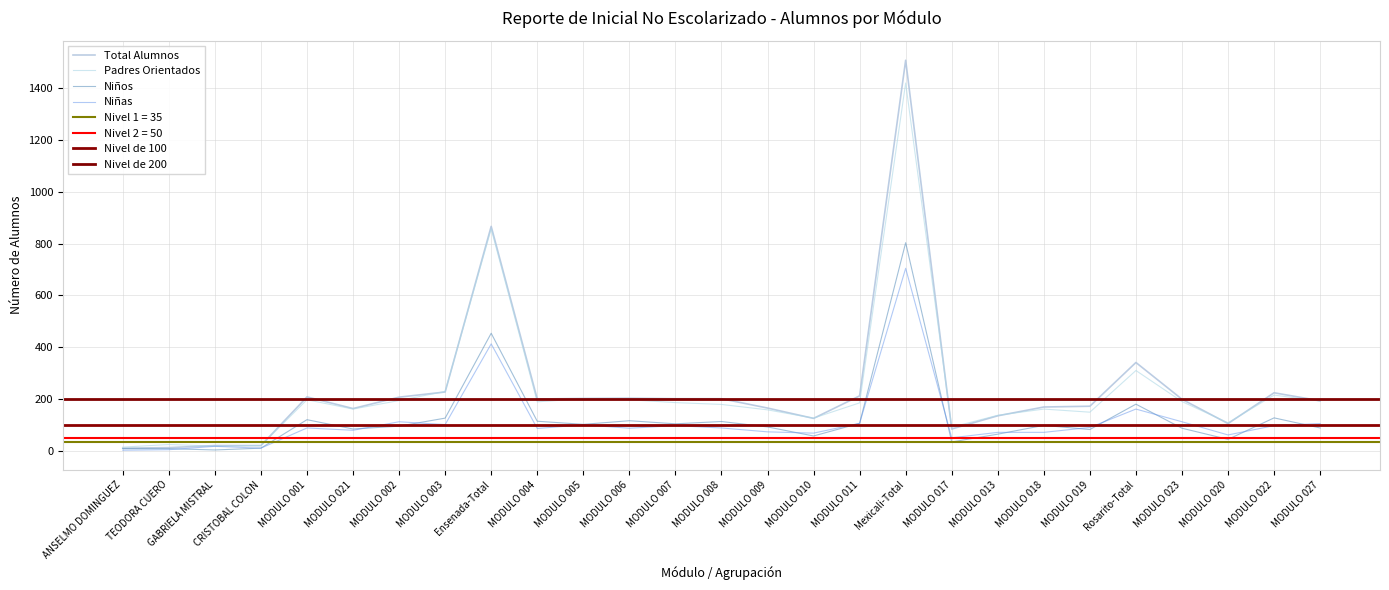

Reading left to right, extract all data points from this chart.

Total Alumnos: ANSELMO DOMINGUEZ=10	TEODORA CUERO=12	GABRIELA MISTRAL=20	CRISTOBAL COLON=20	MODULO 001=208	MODULO 021=163	MODULO 002=207	MODULO 003=227	Ensenada-Total=867	MODULO 004=200	MODULO 005=202	MODULO 006=203	MODULO 007=201	MODULO 008=201	MODULO 009=165	MODULO 010=125	MODULO 011=212	Mexicali-Total=1509	MODULO 017=84	MODULO 013=135	MODULO 018=169	MODULO 019=172	Rosarito-Total=341	MODULO 023=199	MODULO 020=105	MODULO 022=224	MODULO 027=193
Padres Orientados: ANSELMO DOMINGUEZ=14	TEODORA CUERO=24	GABRIELA MISTRAL=18	CRISTOBAL COLON=20	MODULO 001=197	MODULO 021=161	MODULO 002=194	MODULO 003=229	Ensenada-Total=857	MODULO 004=189	MODULO 005=201	MODULO 006=197	MODULO 007=186	MODULO 008=179	MODULO 009=158	MODULO 010=126	MODULO 011=185	Mexicali-Total=1421	MODULO 017=91	MODULO 013=137	MODULO 018=161	MODULO 019=149	Rosarito-Total=310	MODULO 023=190	MODULO 020=108	MODULO 022=215	MODULO 027=192
Niños: ANSELMO DOMINGUEZ=8	TEODORA CUERO=8	GABRIELA MISTRAL=3	CRISTOBAL COLON=10	MODULO 001=120	MODULO 021=84	MODULO 002=95	MODULO 003=126	Ensenada-Total=454	MODULO 004=114	MODULO 005=102	MODULO 006=116	MODULO 007=104	MODULO 008=113	MODULO 009=92	MODULO 010=57	MODULO 011=106	Mexicali-Total=804	MODULO 017=34	MODULO 013=64	MODULO 018=98	MODULO 019=82	Rosarito-Total=180	MODULO 023=87	MODULO 020=44	MODULO 022=127	MODULO 027=88
Niñas: ANSELMO DOMINGUEZ=2	TEODORA CUERO=4	GABRIELA MISTRAL=17	CRISTOBAL COLON=10	MODULO 001=88	MODULO 021=79	MODULO 002=112	MODULO 003=101	Ensenada-Total=413	MODULO 004=86	MODULO 005=100	MODULO 006=87	MODULO 007=97	MODULO 008=88	MODULO 009=73	MODULO 010=68	MODULO 011=106	Mexicali-Total=705	MODULO 017=50	MODULO 013=71	MODULO 018=71	MODULO 019=90	Rosarito-Total=161	MODULO 023=112	MODULO 020=61	MODULO 022=97	MODULO 027=105